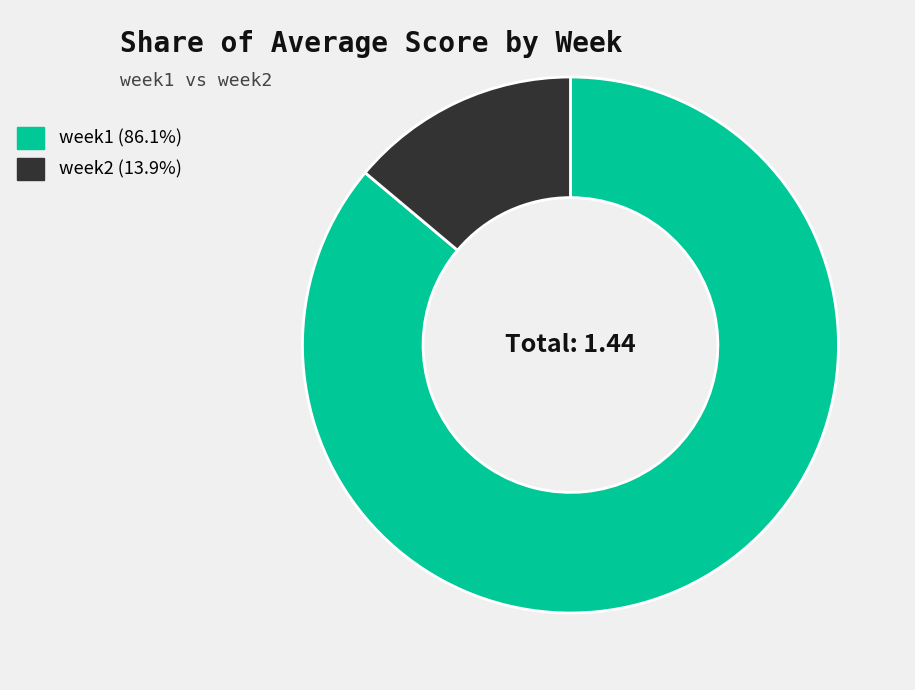

Combined, do week1 (86.1%) and week2 (13.9%) account for over 50%?

Yes